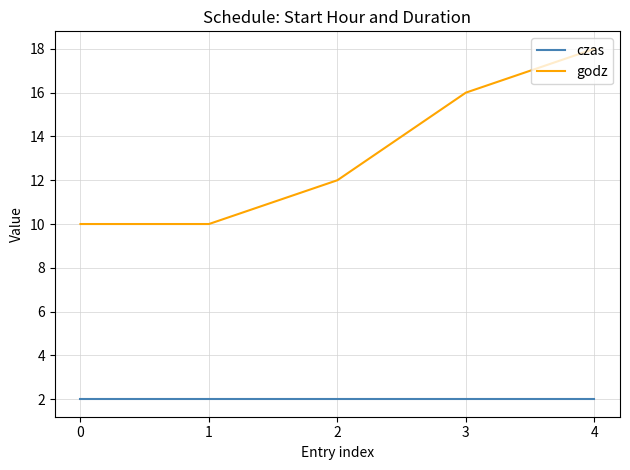

Is it true that czas equals 2 at 1?

True